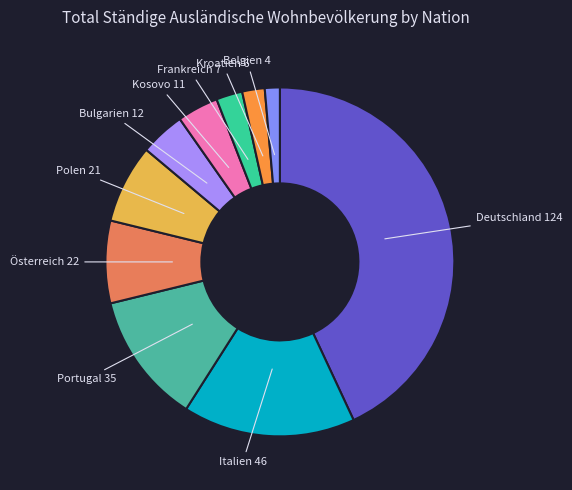

Do Kroatien and Italien together represent more than half of the pie?

No